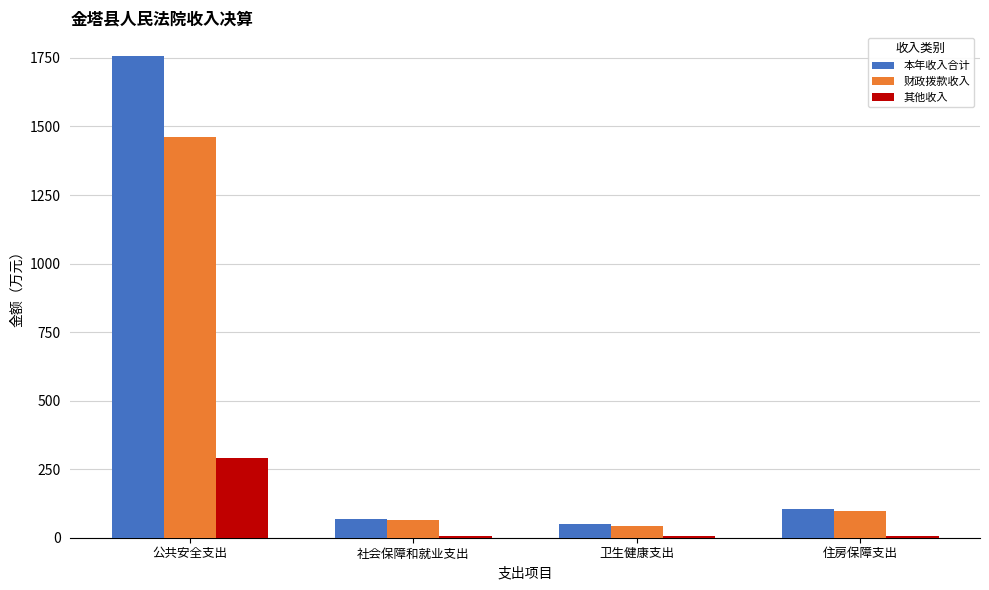

Is it true that 本年收入合计 equals 103.3 at 住房保障支出?

True